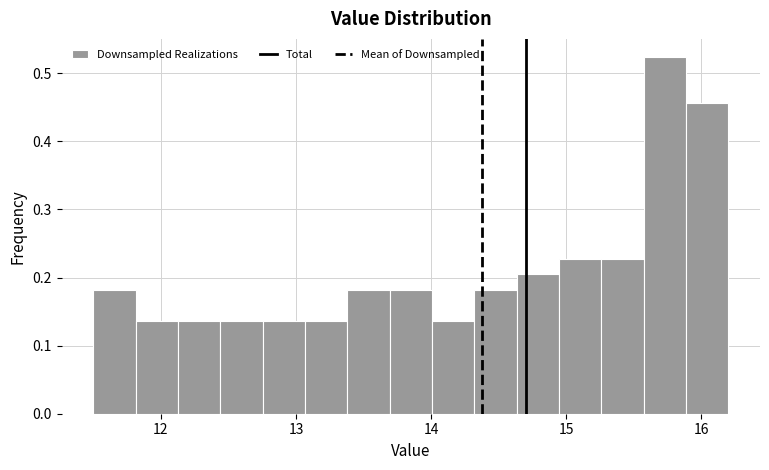

Around what value on the x-axis is the tallest bar? Give the approximate position of its centre, as read against the axis.

15.7